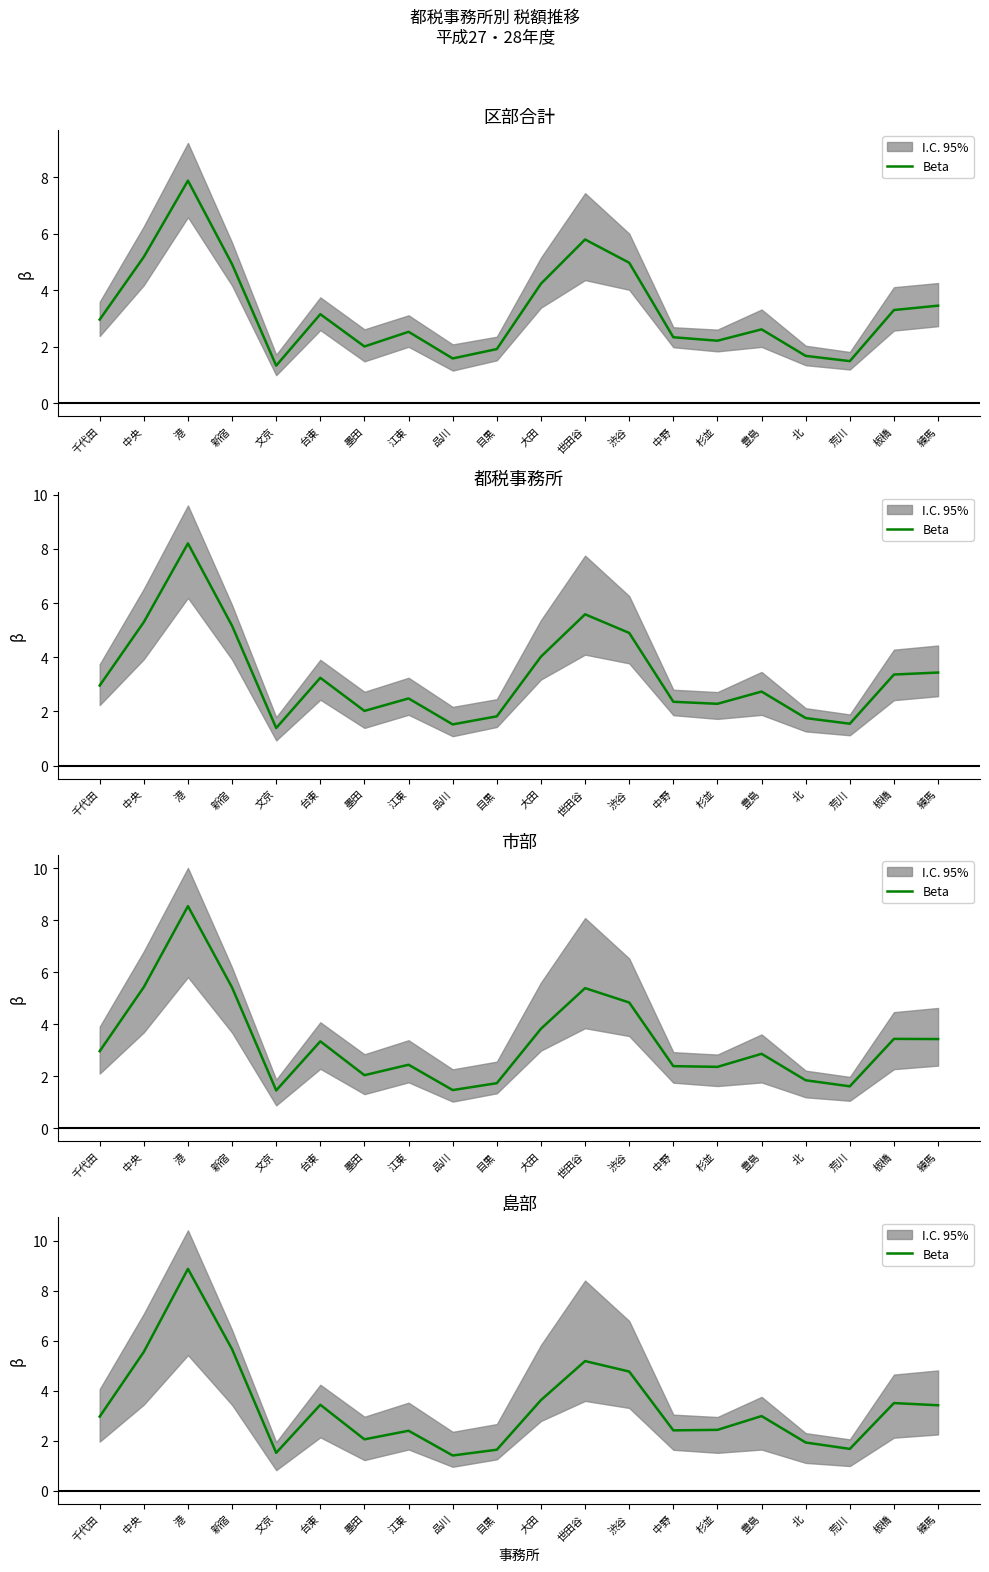

Reading right to left, transcribe all the data shown in this chart.

3.4	3.5	1.7	1.9	3.0	2.4	2.4	4.8	5.2	3.6	1.6	1.4	2.4	2.0	3.4	1.5	5.7	8.9	5.5	3.0